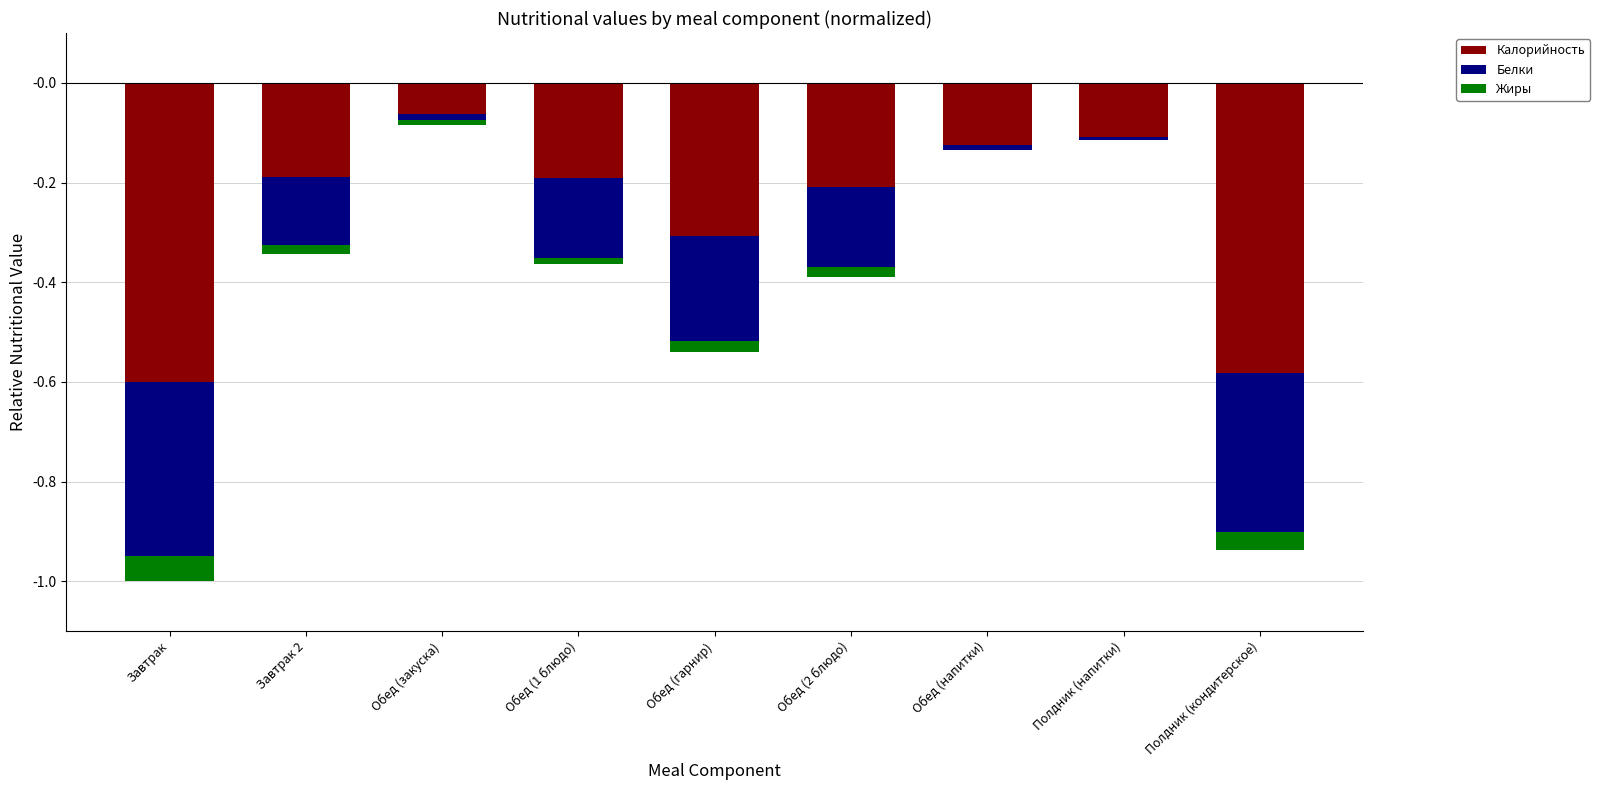

True or false: Жиры has a value of -0.1 at Завтрак.

True